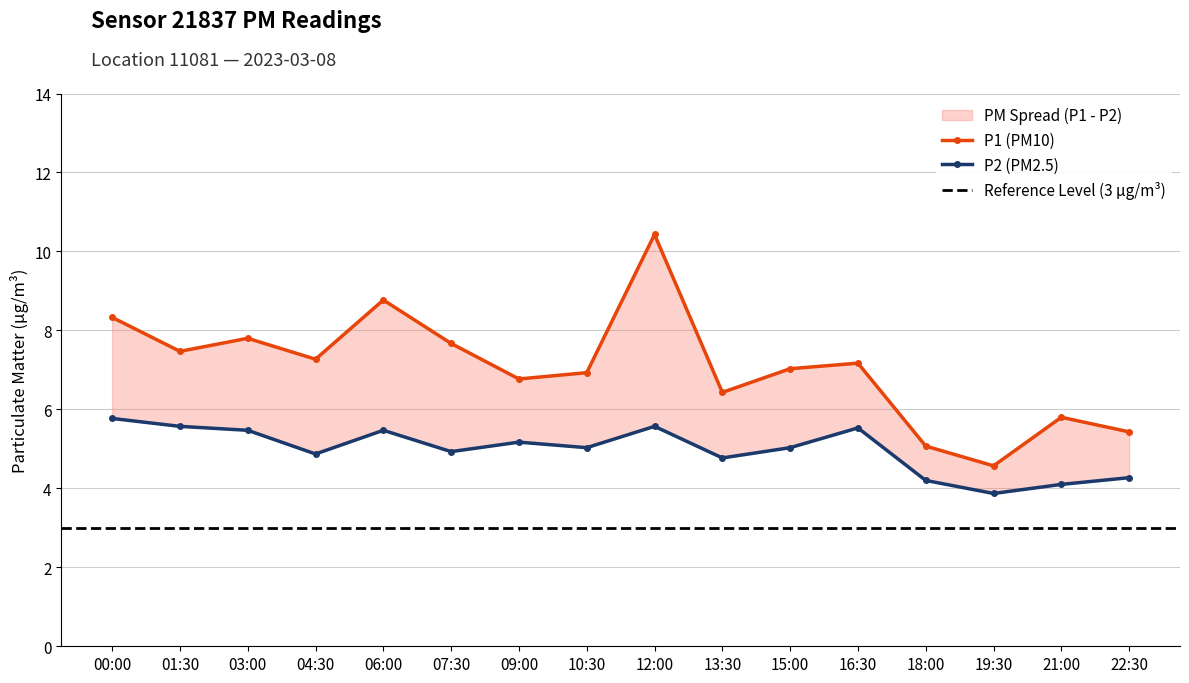

What is the total value across all series at 04:30?

12.1